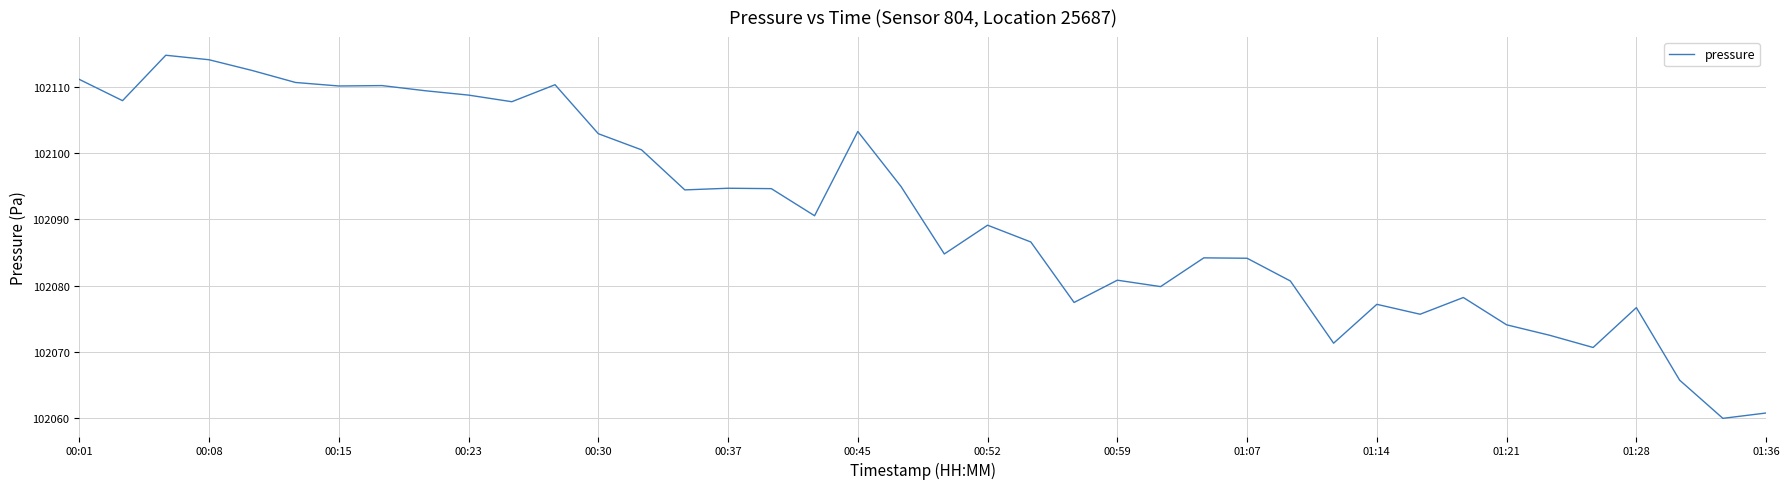

What is the difference between the maximum and minimum values?

54.9